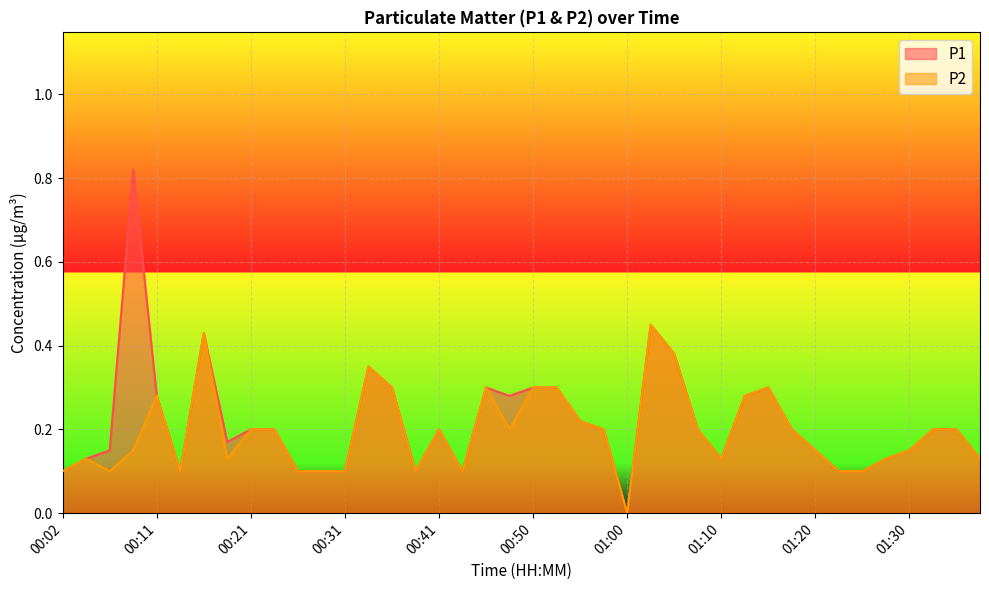

Between 01:05 and 01:25, which series saw the biggest shift?

P1